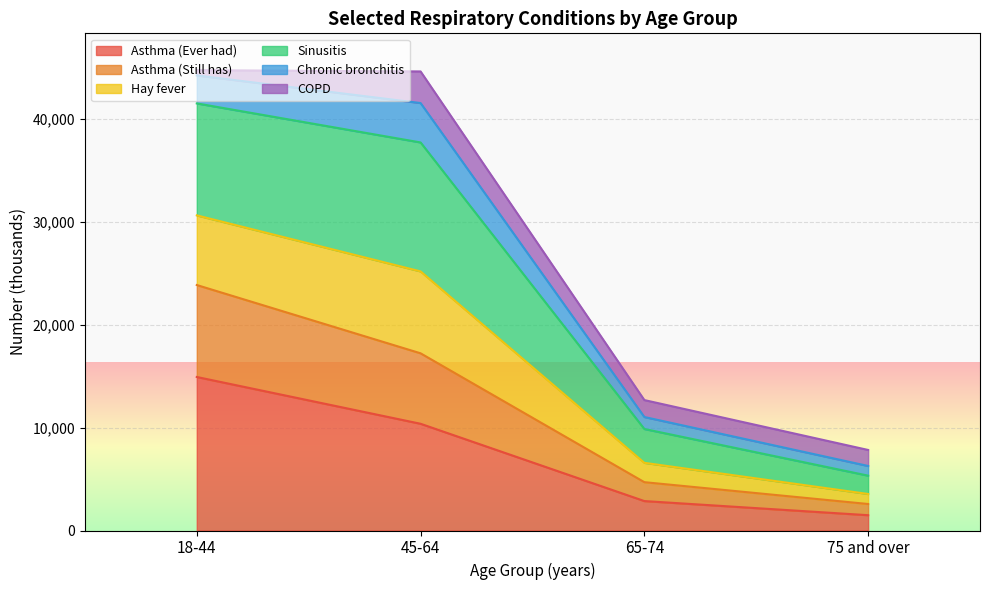

At which label does Asthma (Ever had) reach its peak?

18-44